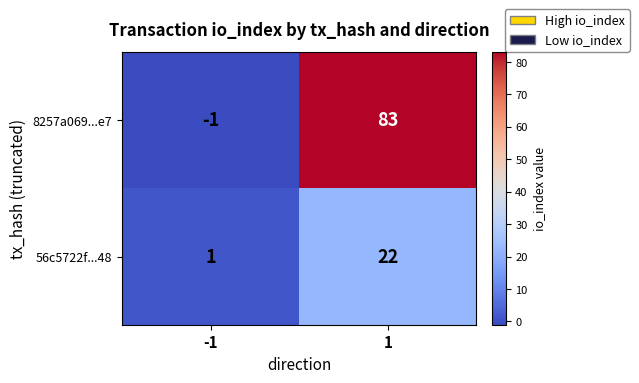

Which category has the lowest value across all series?

-1